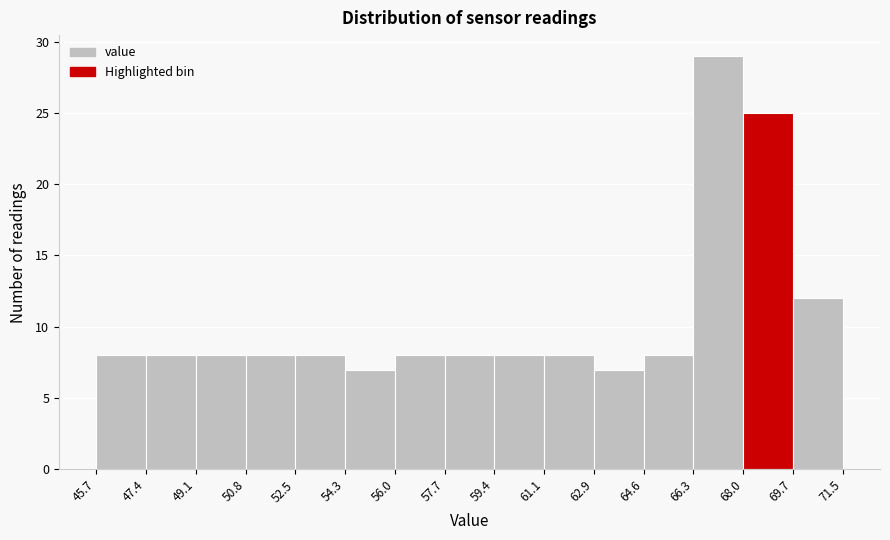

Reading left to right, list every bar in this chart as the range it spans on the x-axis followed by its height. The values are not printed on the chart, so give them approximately, as read against the axis.

45.7 to 47.4: 8
47.4 to 49.1: 8
49.1 to 50.8: 8
50.8 to 52.5: 8
52.5 to 54.3: 8
54.3 to 56.0: 7
56.0 to 57.7: 8
57.7 to 59.4: 8
59.4 to 61.1: 8
61.1 to 62.9: 8
62.9 to 64.6: 7
64.6 to 66.3: 8
66.3 to 68.0: 29
68.0 to 69.7: 25
69.7 to 71.5: 12